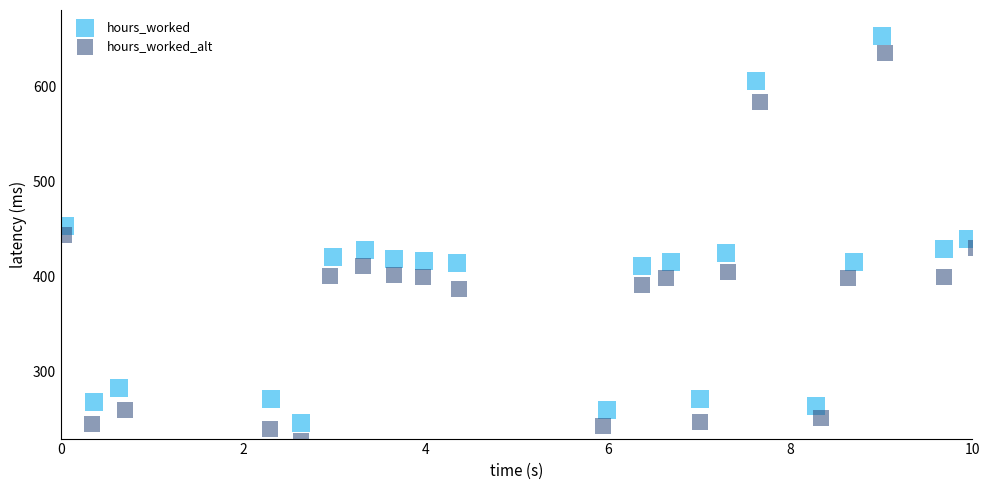

Which series contains the lowest Y value?

hours_worked_alt